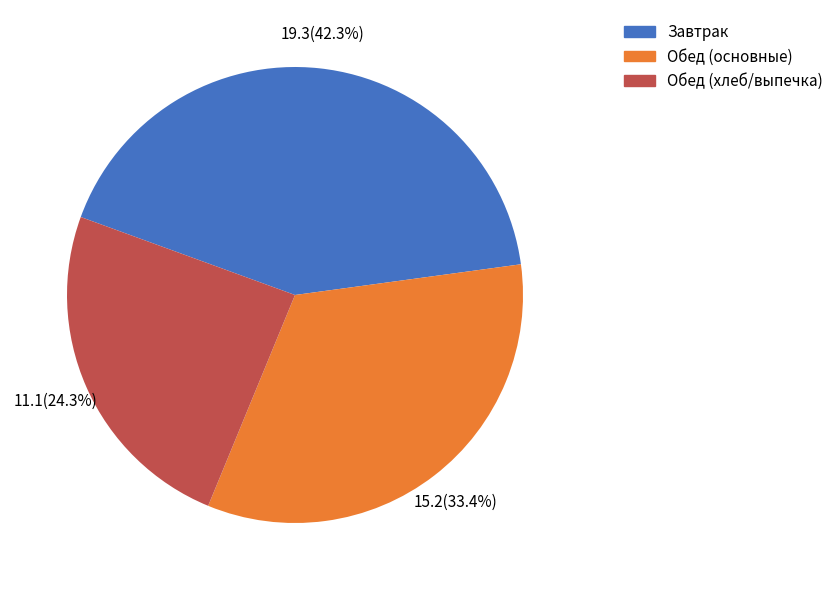

Does any single category account for the majority?

No